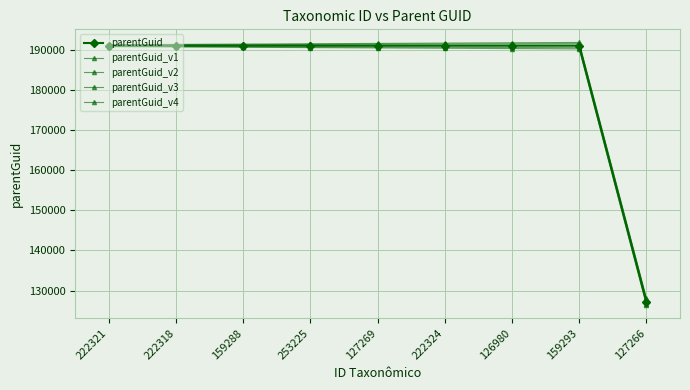

How many data points in parentGuid_v1 are less than 191375?

4